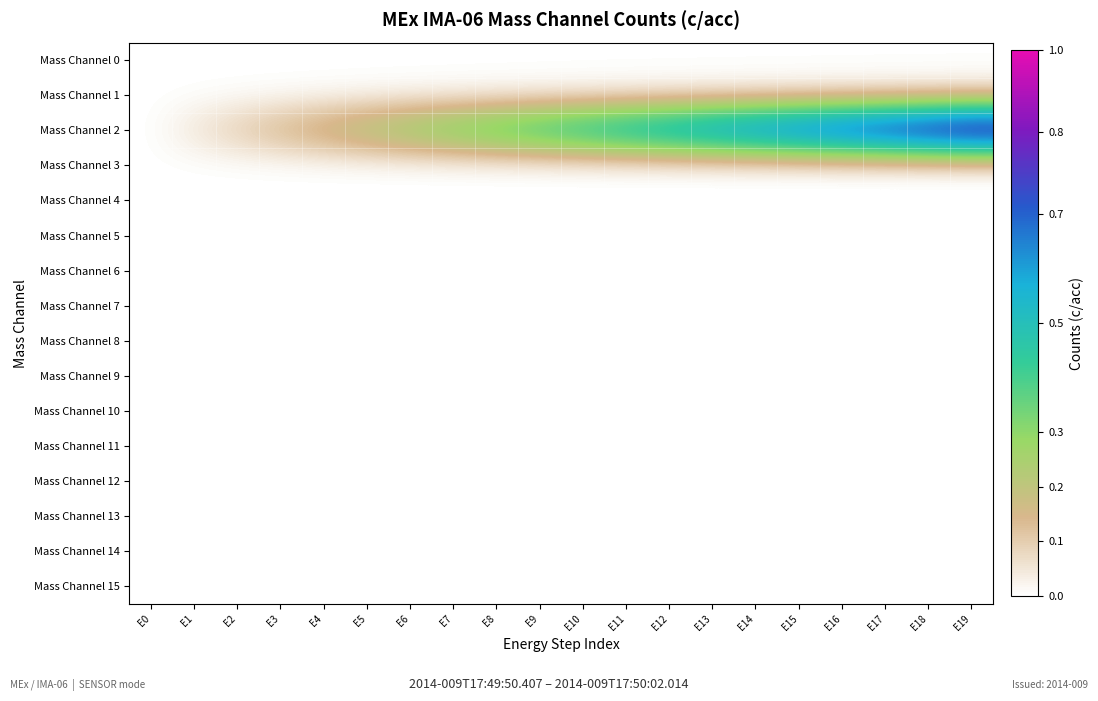

Which label corresponds to the largest value in the chart?

E19